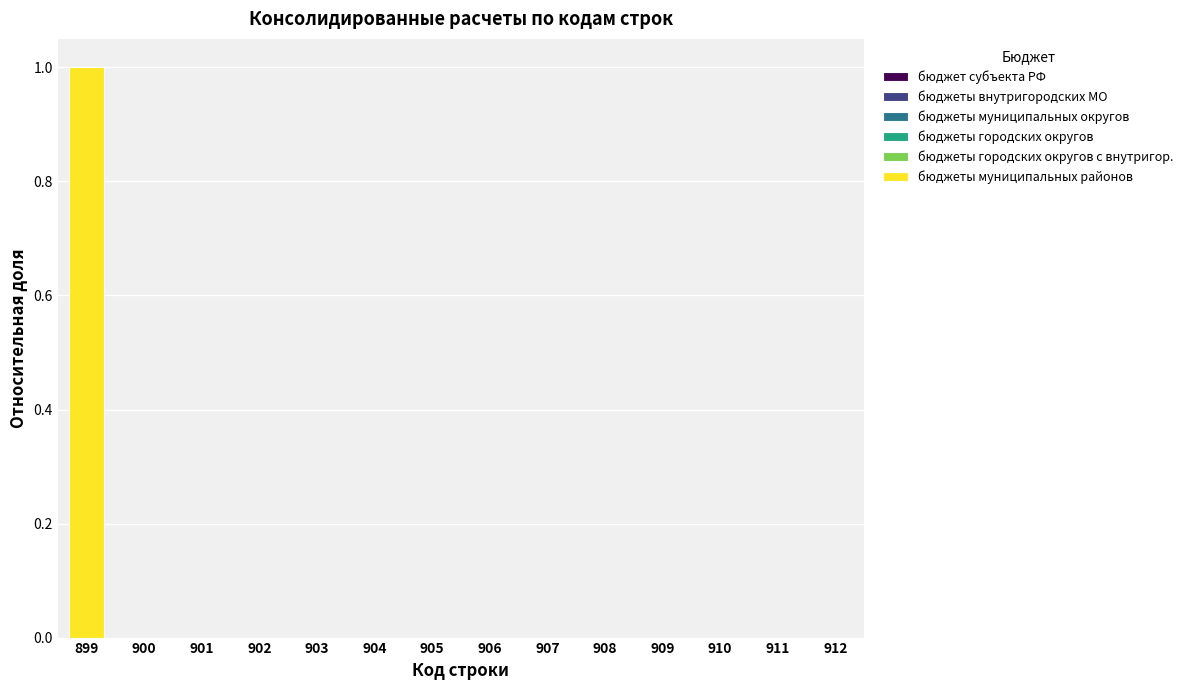

Which category has the highest value across all series?

899